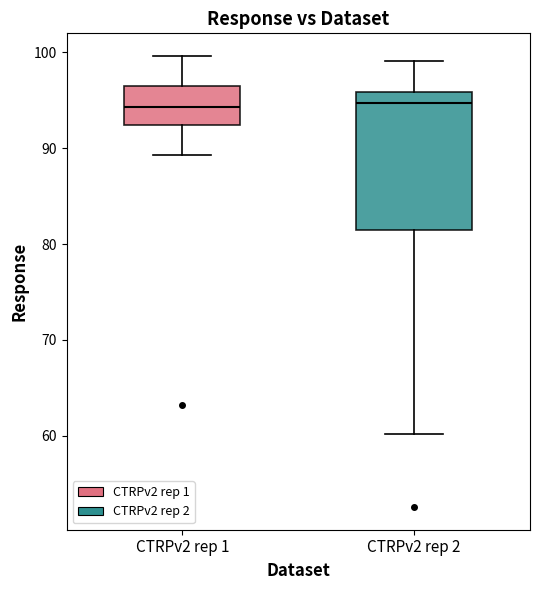

Reading left to right, transcribe this box plot: for each box, give where its median line is, the range the box spans, and where its two whiskers end, as read against the y-axis. The values are not printed on the chart, so give them approximately, as read against the axis.

CTRPv2 rep 1: median 94, box 92 to 96, whiskers 89 to 100
CTRPv2 rep 2: median 95, box 81 to 96, whiskers 60 to 99